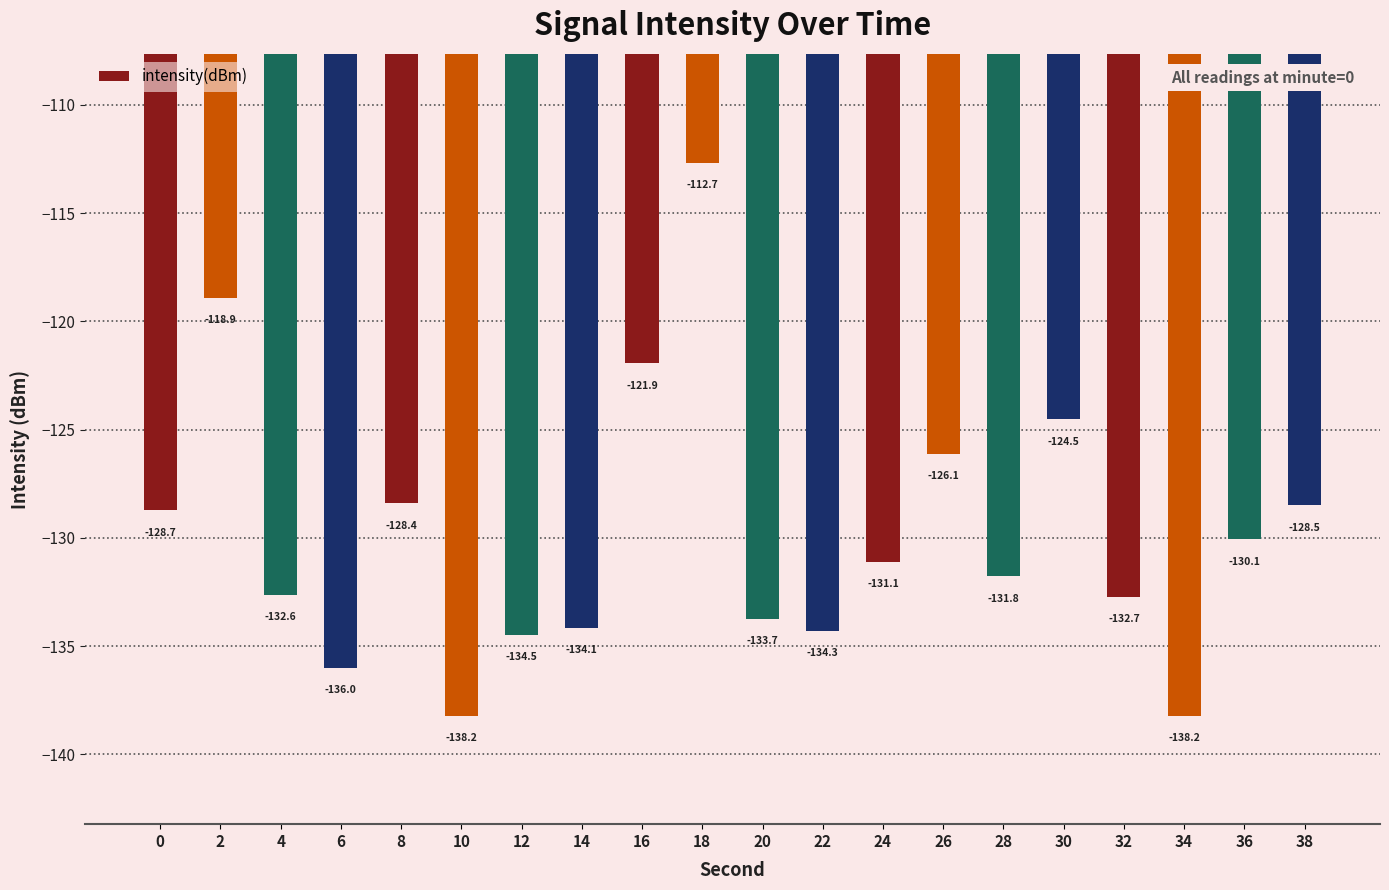

Reading right to left, transcribe all the data shown in this chart.

38=-128.5	36=-130.1	34=-138.2	32=-132.7	30=-124.5	28=-131.8	26=-126.1	24=-131.1	22=-134.3	20=-133.7	18=-112.7	16=-121.9	14=-134.1	12=-134.5	10=-138.2	8=-128.4	6=-136.0	4=-132.6	2=-118.9	0=-128.7